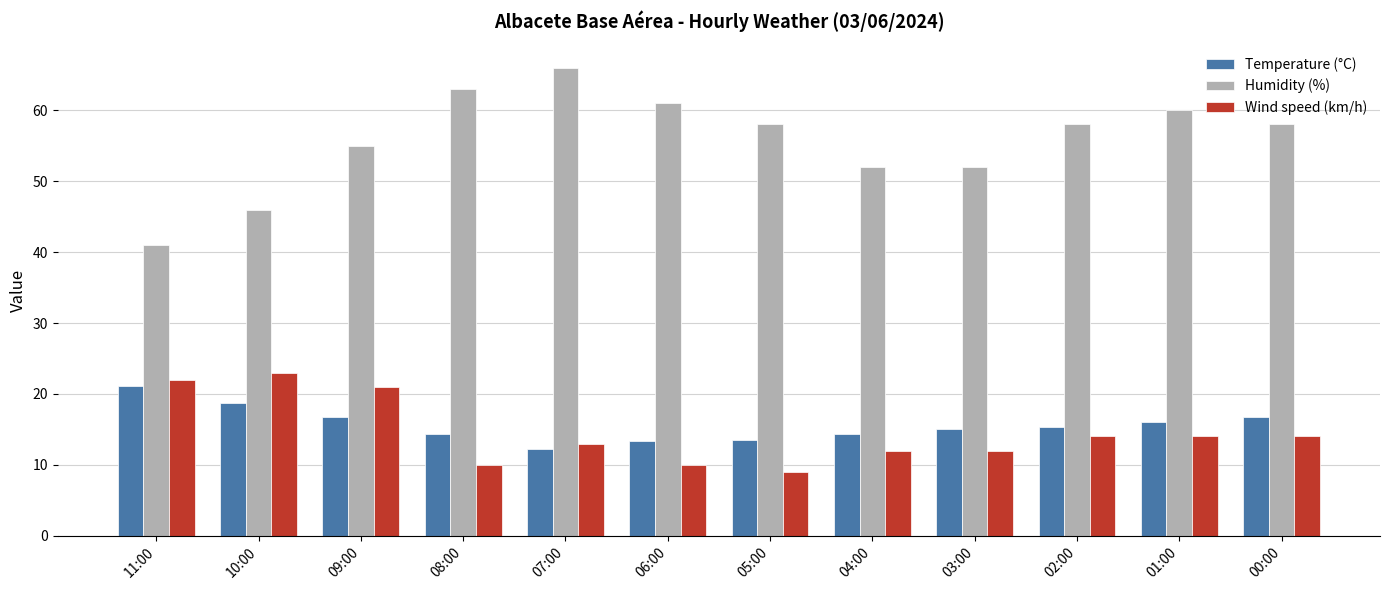

Which series changed the most between 10:00 and 09:00?

Humidity (%)